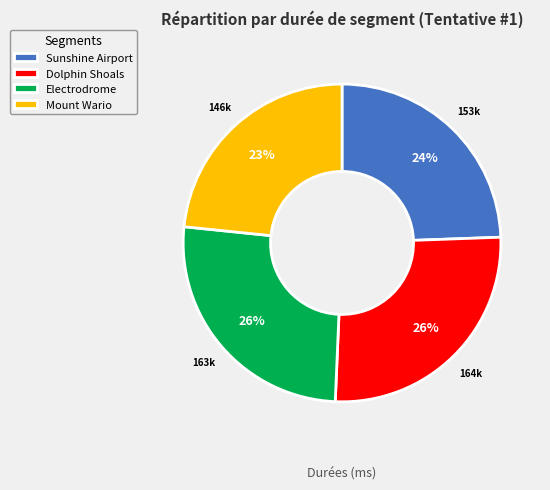

Is the sum of Sunshine Airport and Mount Wario greater than half?

No